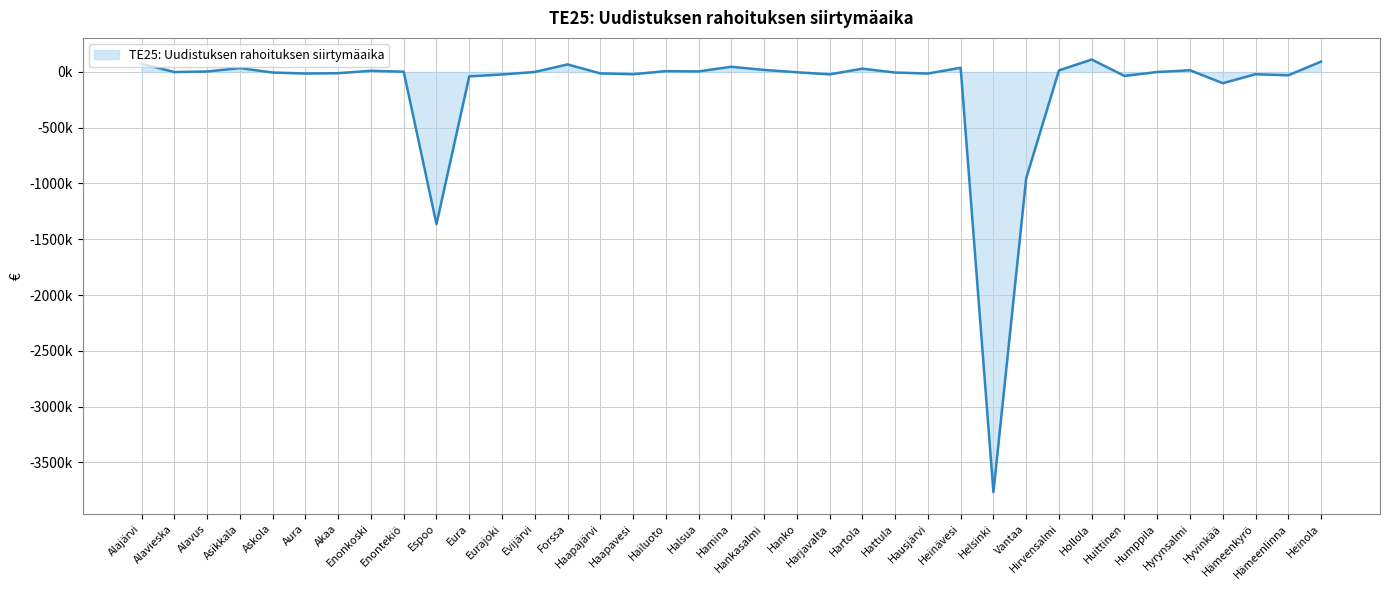

Which has a higher value, Alavieska or Hyvinkää?

Alavieska